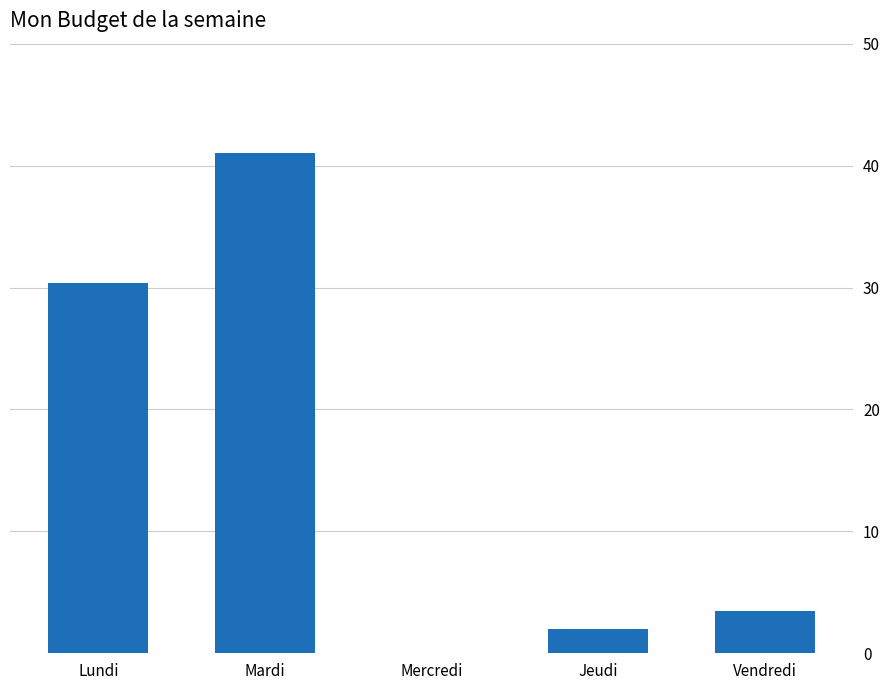

Count the number of data series in this chart.

1